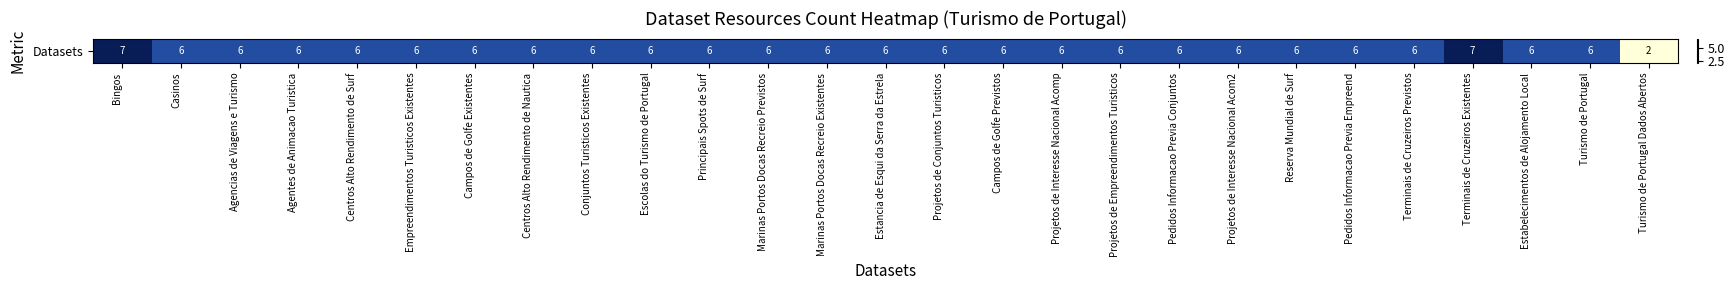

The chart shows a value of 2 at Conjuntos Turisticos Existentes. True or false?

False